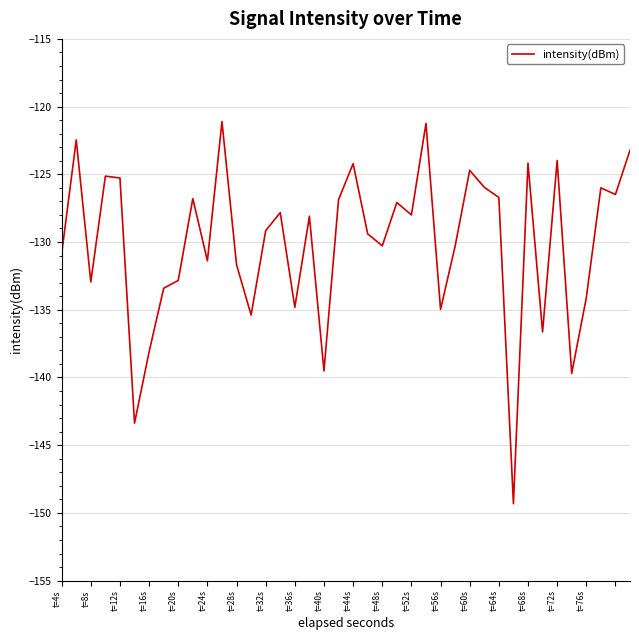

Is this an area chart (filled region under the line)?

No